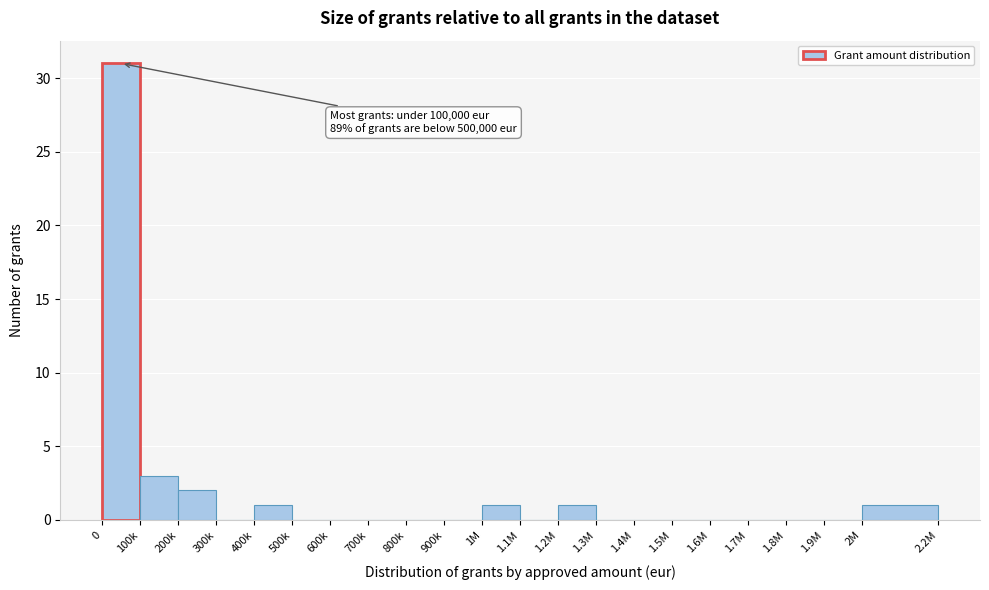

Reading right to left, what are all the values shown in this chart?

2M=1	1.9M=0	1.8M=0	1.7M=0	1.6M=0	1.5M=0	1.4M=0	1.3M=0	1.2M=1	1.1M=0	1M=1	900k=0	800k=0	700k=0	600k=0	500k=0	400k=1	300k=0	200k=2	100k=3	0=31